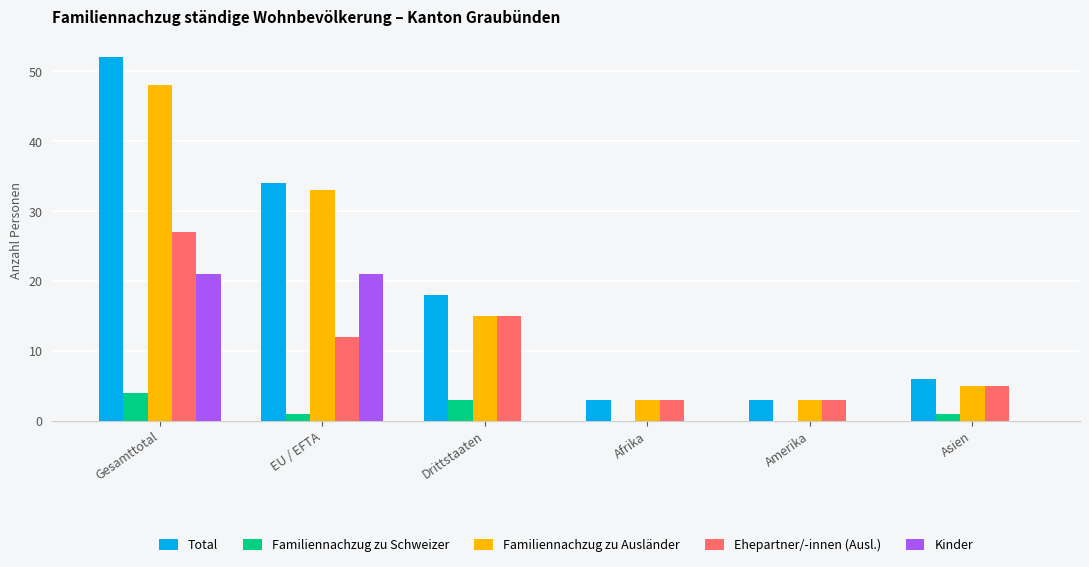

Is the value of Familiennachzug zu Schweizer at EU / EFTA greater than the value of Total at Gesamttotal?

No